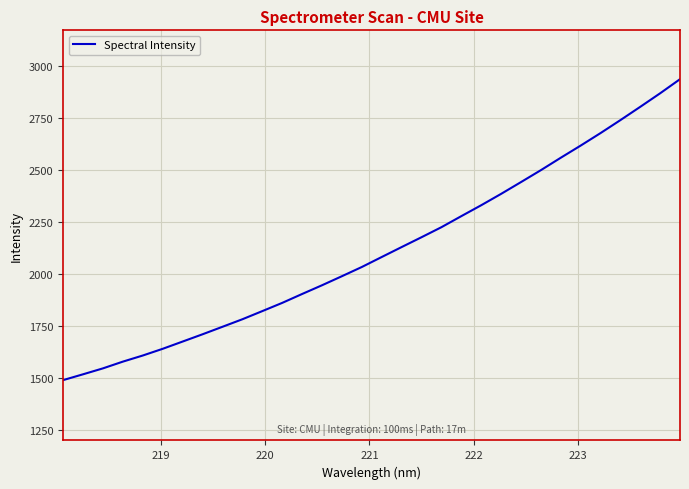

What is the difference between the maximum and minimum values?

1447.9